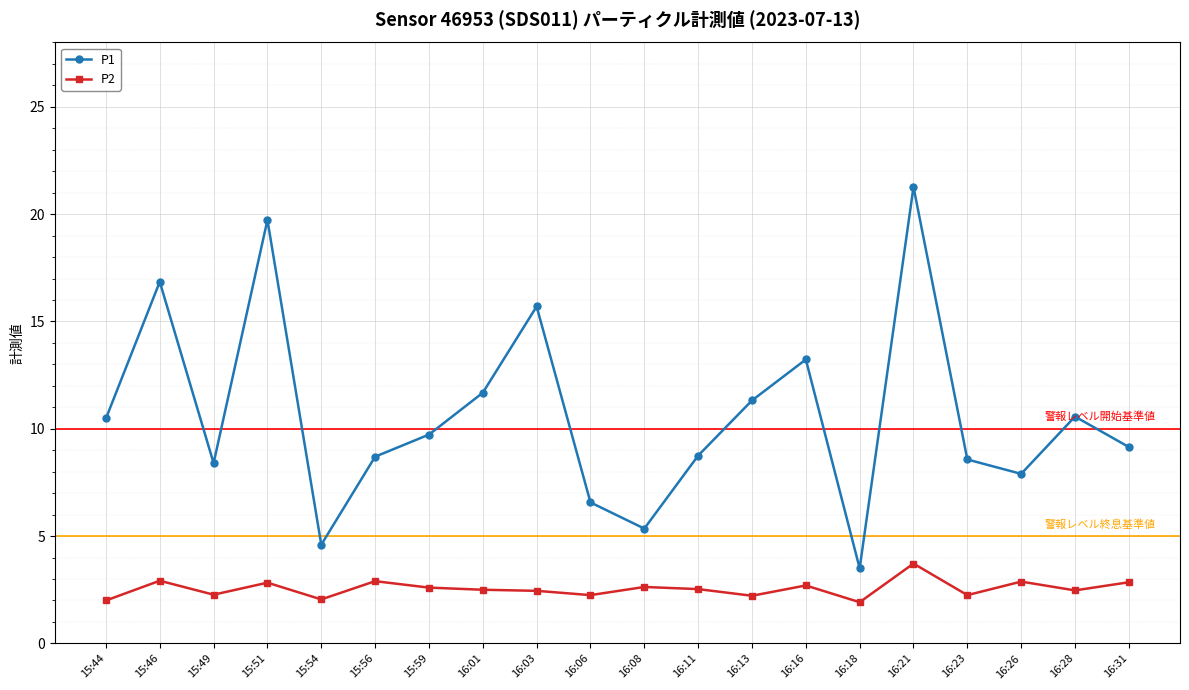

True or false: P1 has a value of 16.9 at 15:46.

True